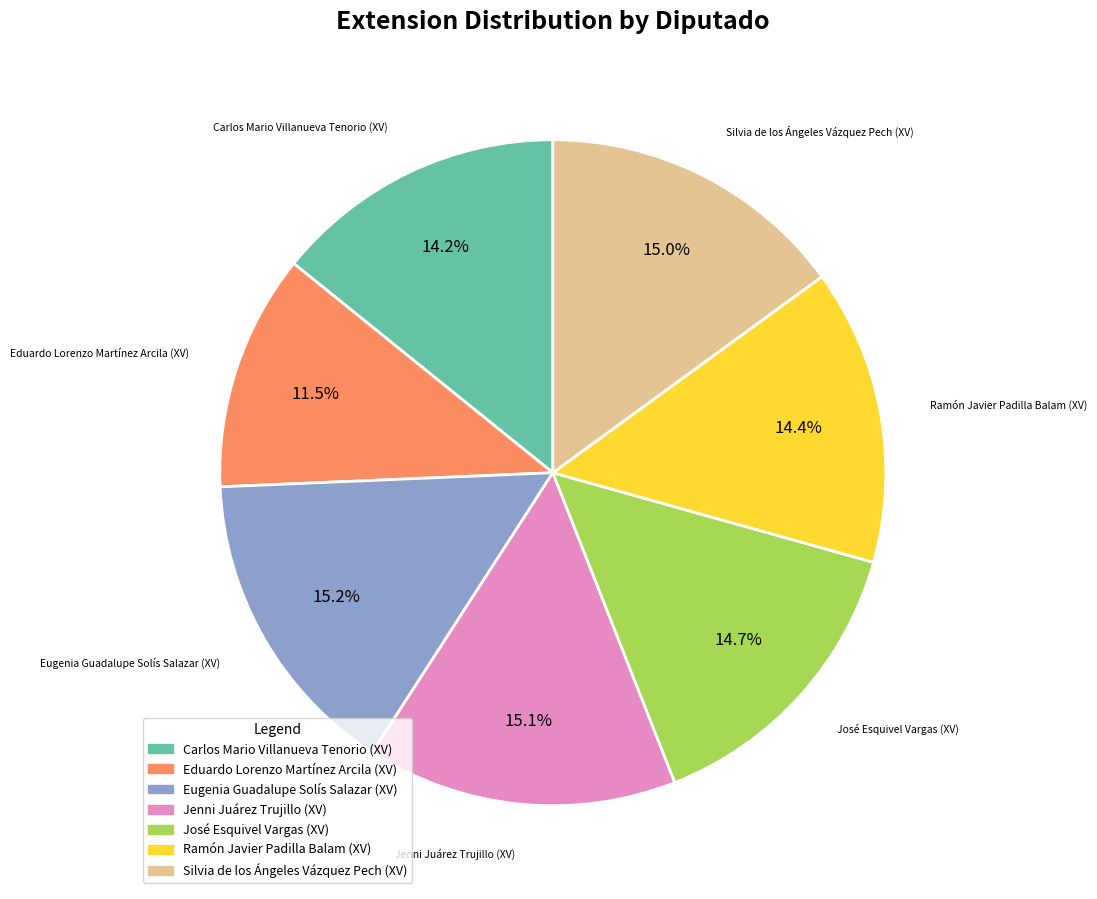

Combined, what portion of the pie is José Esquivel Vargas (XV) and Ramón Javier Padilla Balam (XV)?

29.1%